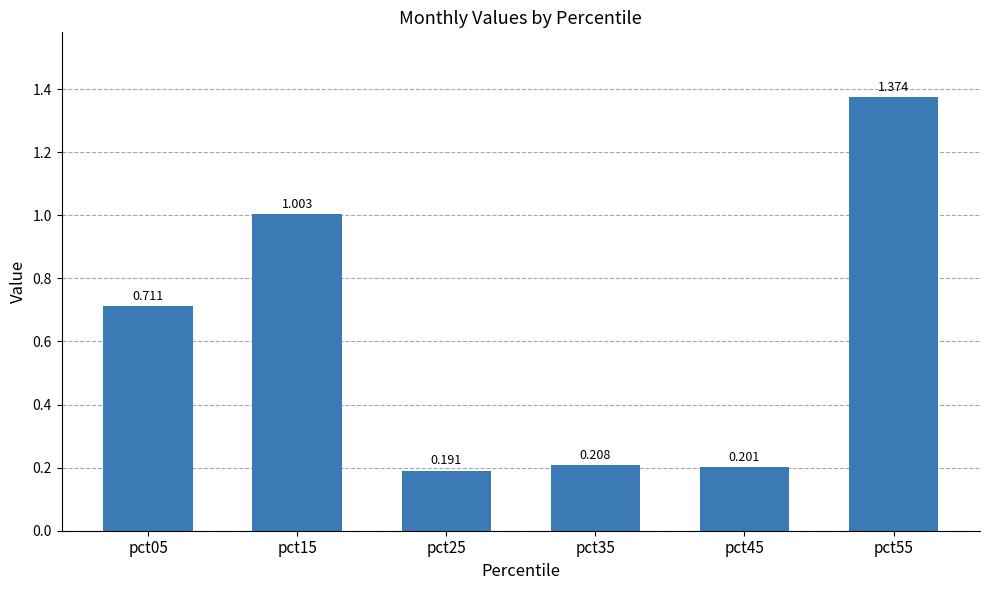

How many bars are there in total?

6